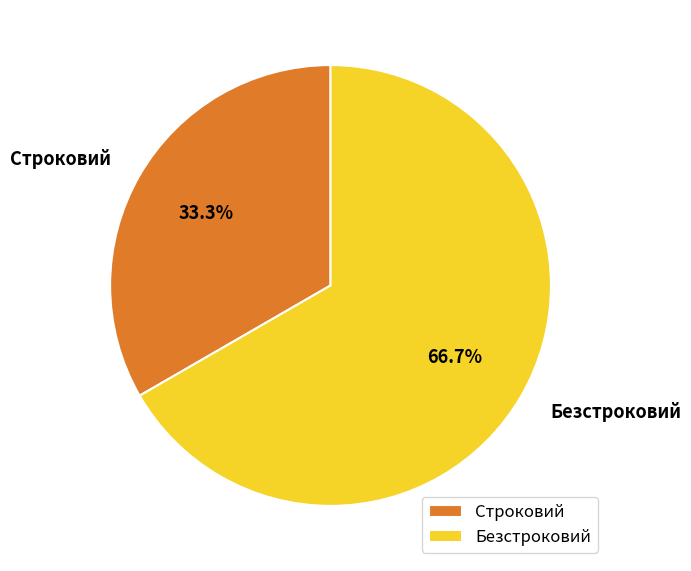

Approximately how many times larger is the value at Безстроковий compared to Строковий?

2.0